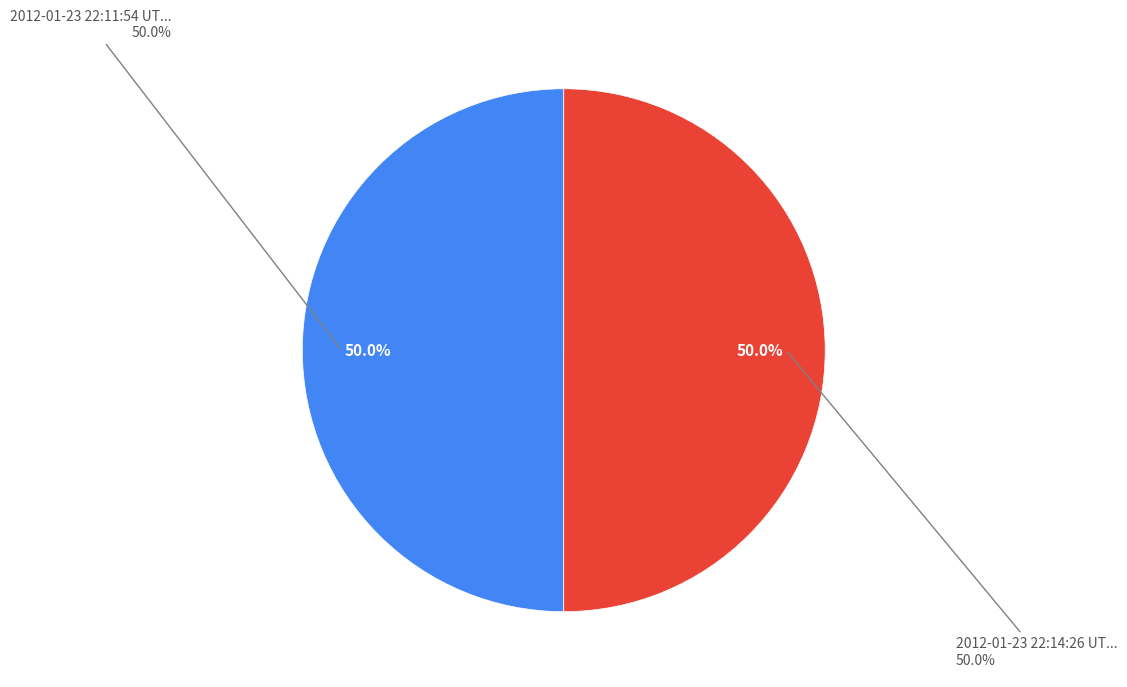

Rank the categories by value from highest to lowest.

2012-01-23 22:14:26 UTC, 2012-01-23 22:11:54 UTC